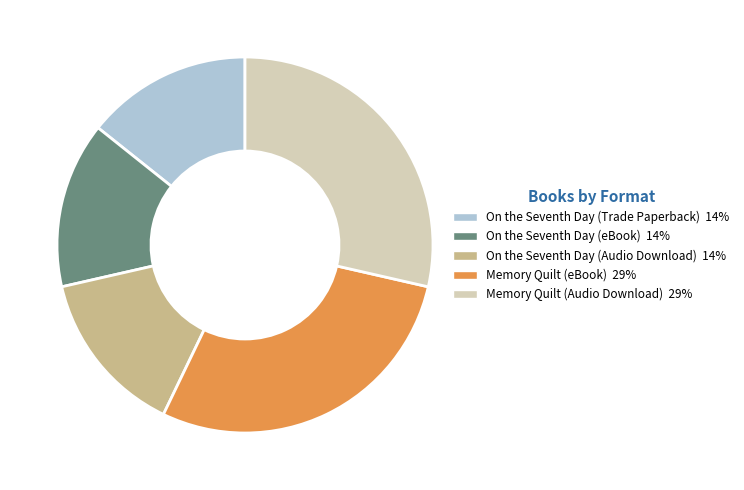

Is the sum of Memory Quilt (eBook) and Memory Quilt (Audio Download) greater than half?

Yes